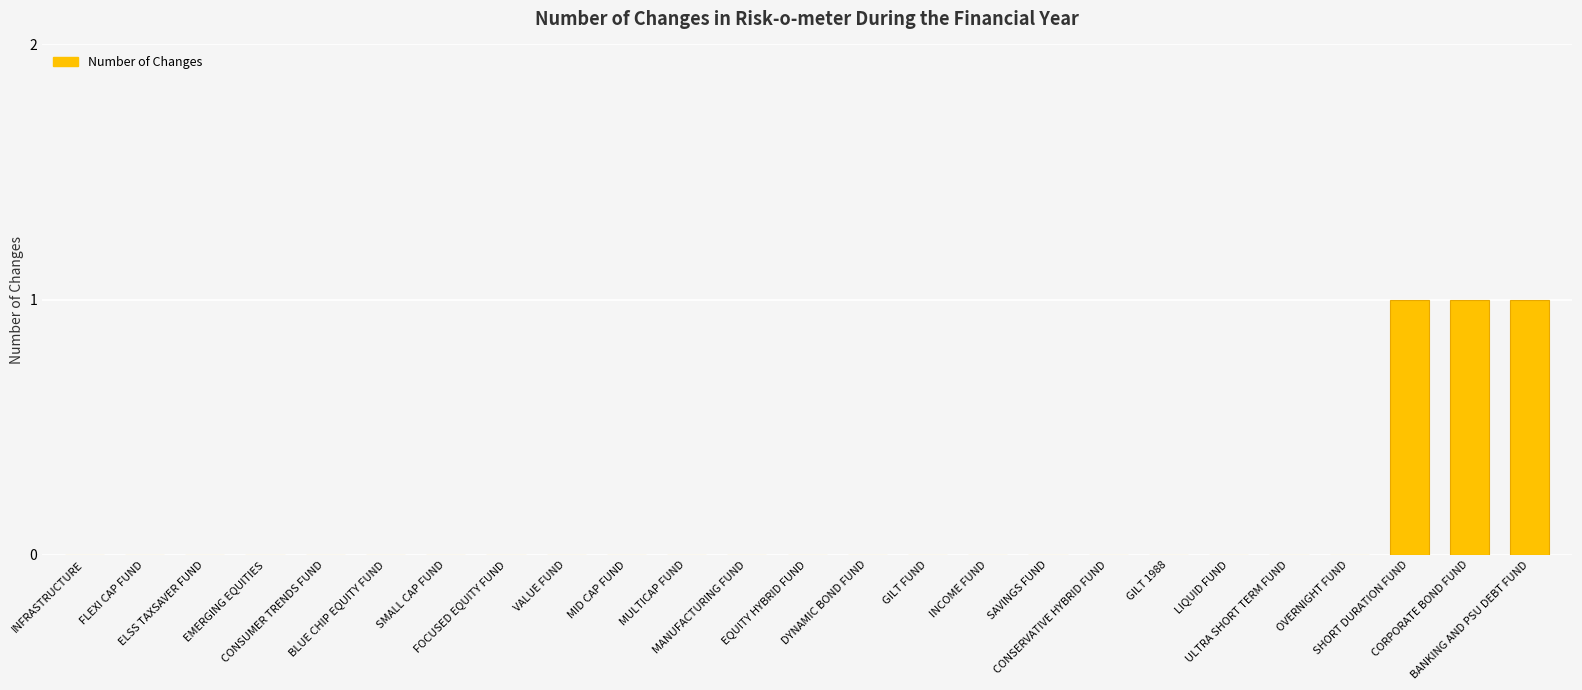

What is the sum of all values?

3